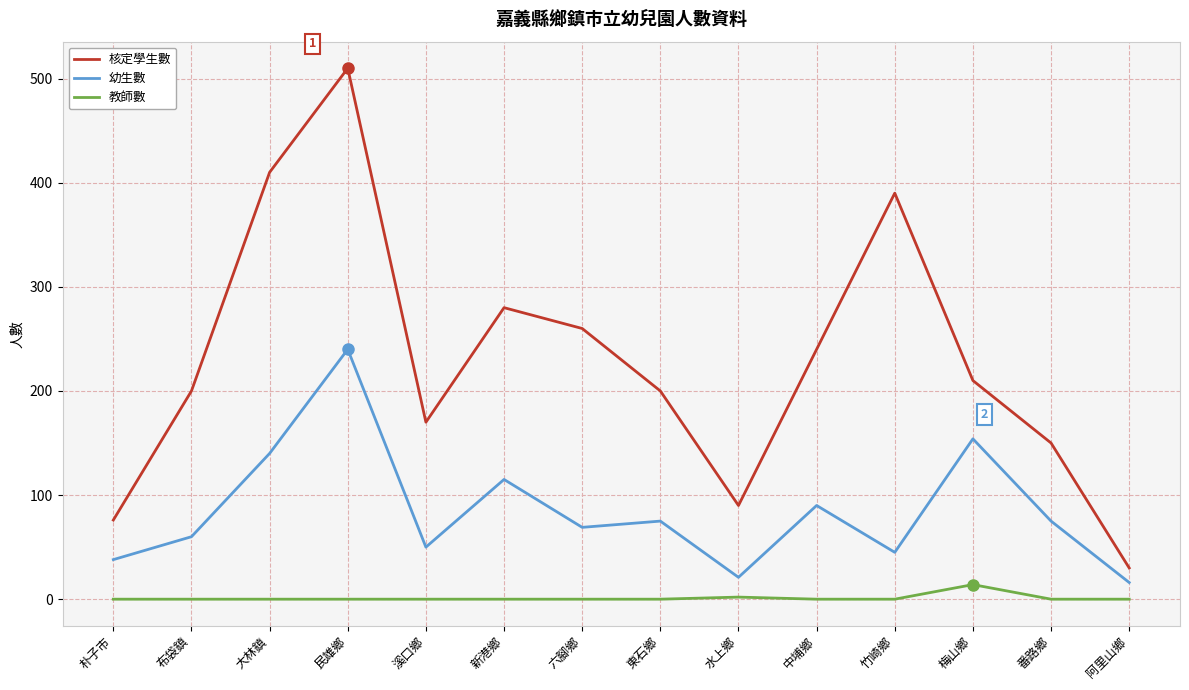

The 核定學生數 series shows 30 at 阿里山鄉. True or false?

True